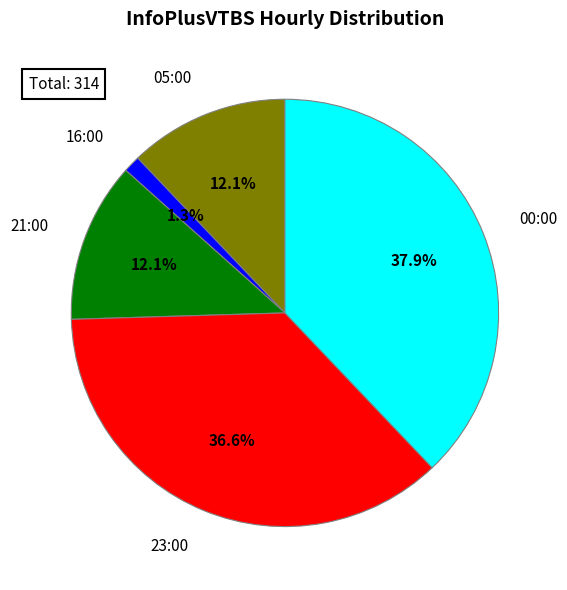

Count the number of slices in the pie.

5